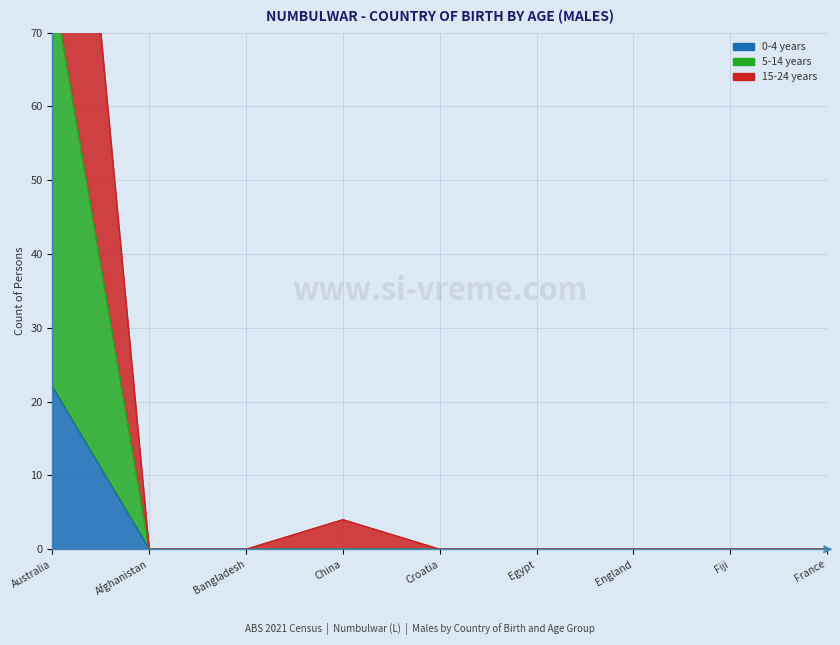

True or false: 5-14 years has a value of 0 at China.

True